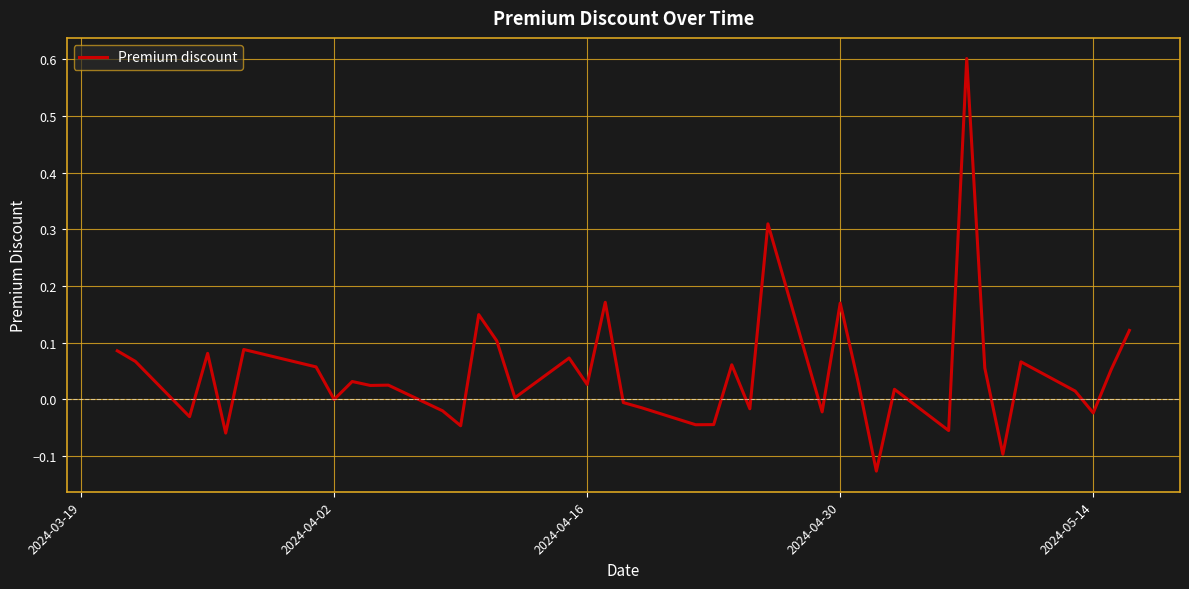

What is the difference between the maximum and minimum values?

0.7